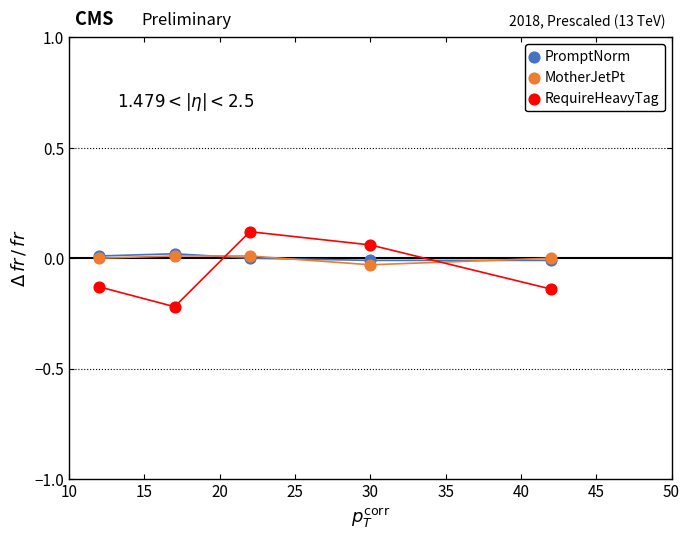

Which series contains the lowest Y value?

RequireHeavyTag